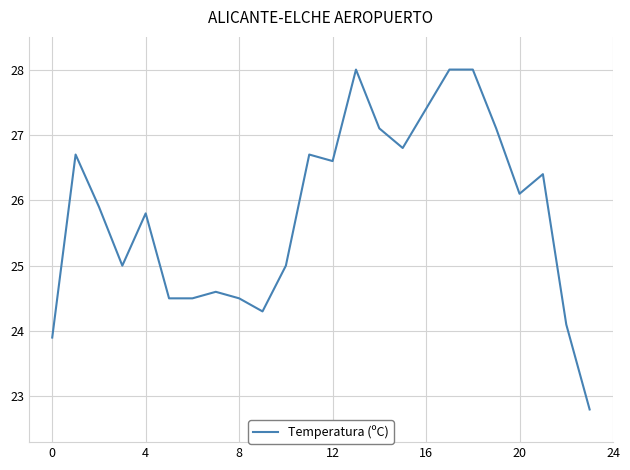

Does the chart have visible grid lines?

Yes